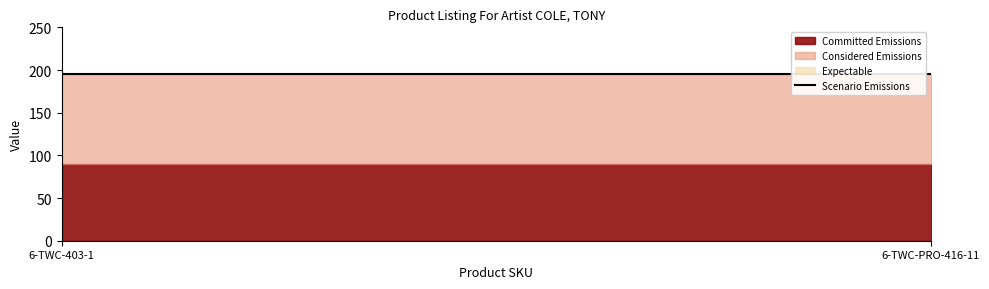

Reading right to left, extract all data points from this chart.

Committed Emissions: 6-TWC-PRO-416-11=90	6-TWC-403-1=90
Considered Emissions: 6-TWC-PRO-416-11=195	6-TWC-403-1=195
Expectable: 6-TWC-PRO-416-11=195	6-TWC-403-1=195
Scenario Emissions: 6-TWC-PRO-416-11=195	6-TWC-403-1=195